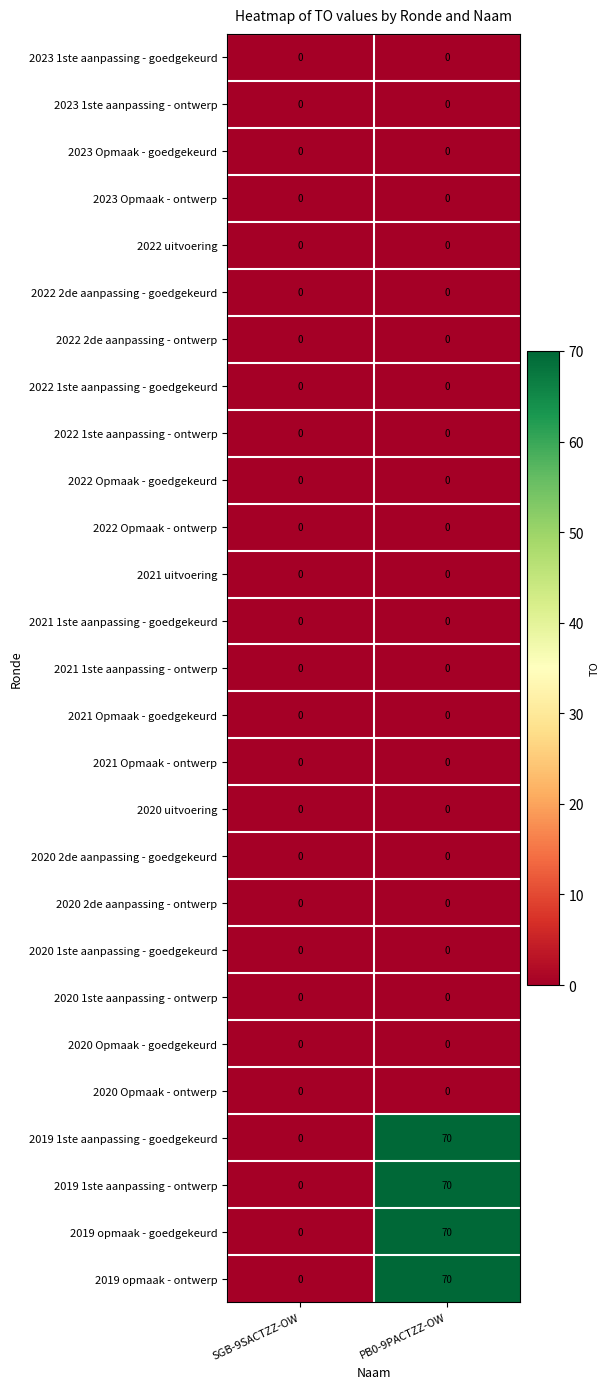

The value of 2023 1ste aanpassing - ontwerp at SGB-9SACTZZ-OW is 0. True or false?

True